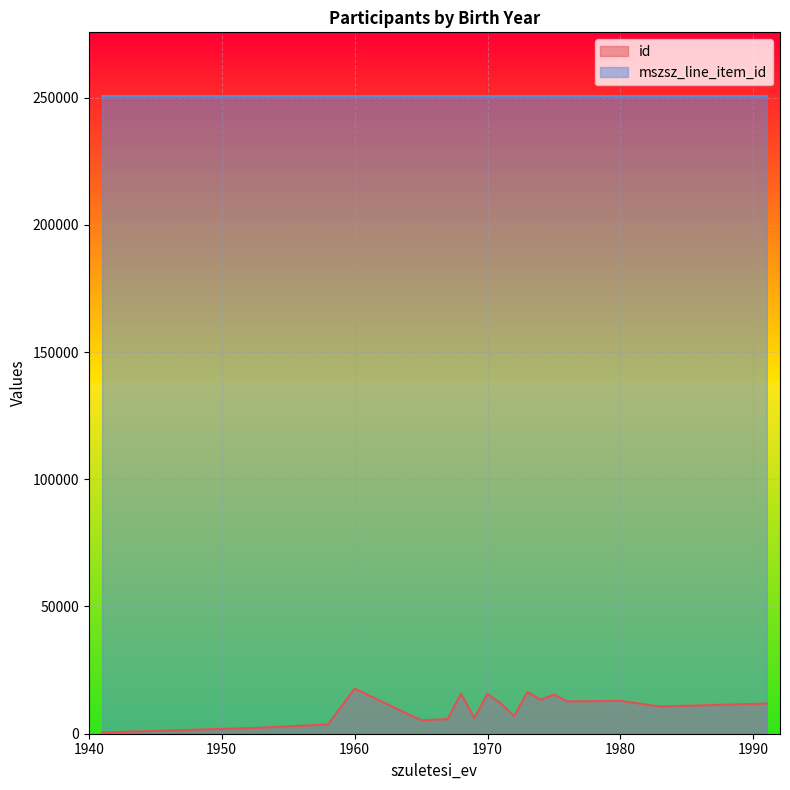

Does the chart display data point markers on the line(s)?

No